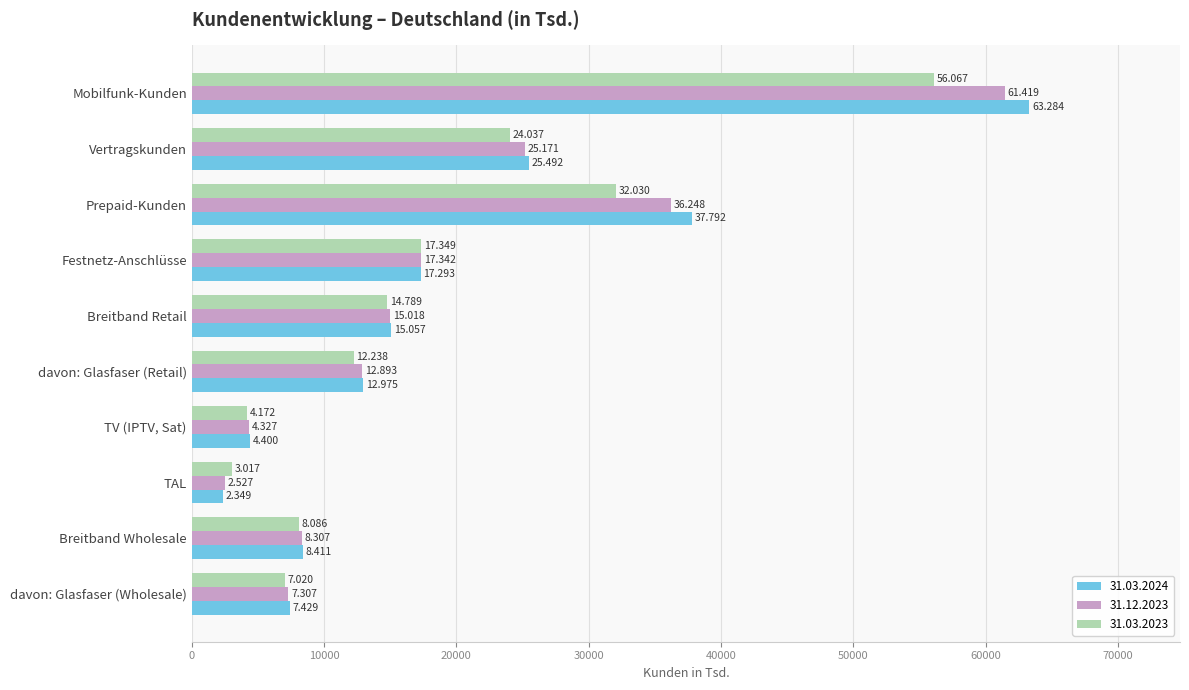

What are all the series names shown in the legend?

31.03.2024, 31.12.2023, 31.03.2023